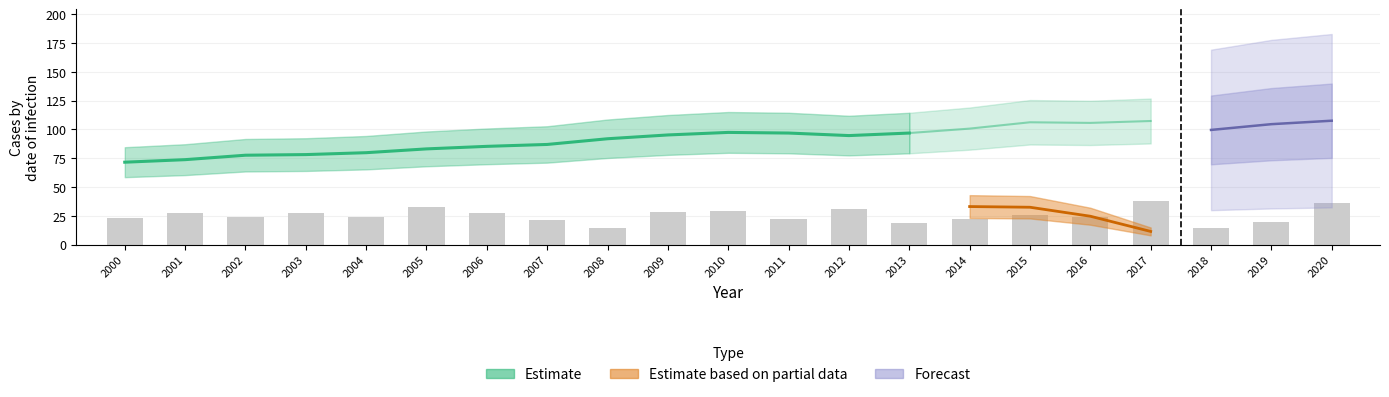

List the labels in order of value, largest first.

2017, 2020, 2005, 2012, 2010, 2009, 2001, 2003, 2006, 2015, 2002, 2004, 2016, 2000, 2011, 2014, 2007, 2019, 2013, 2008, 2018